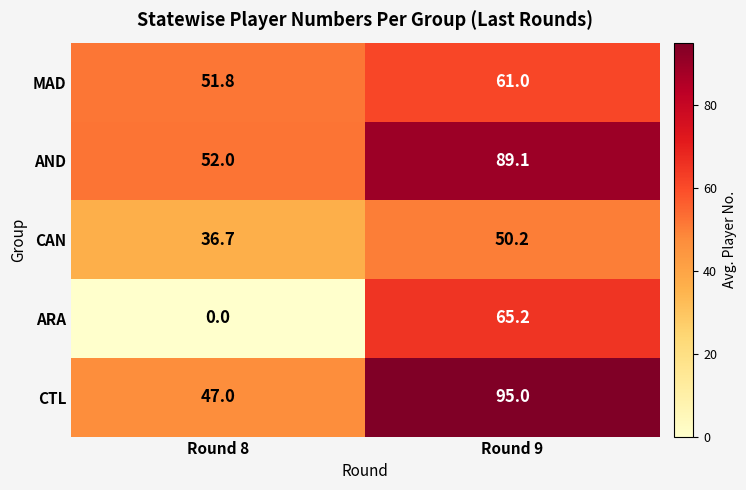

Reading left to right, what are all the values shown in this chart?

MAD: Round 8=51.8	Round 9=61.0
AND: Round 8=52.0	Round 9=89.1
CAN: Round 8=36.7	Round 9=50.2
ARA: Round 8=0.0	Round 9=65.2
CTL: Round 8=47.0	Round 9=95.0